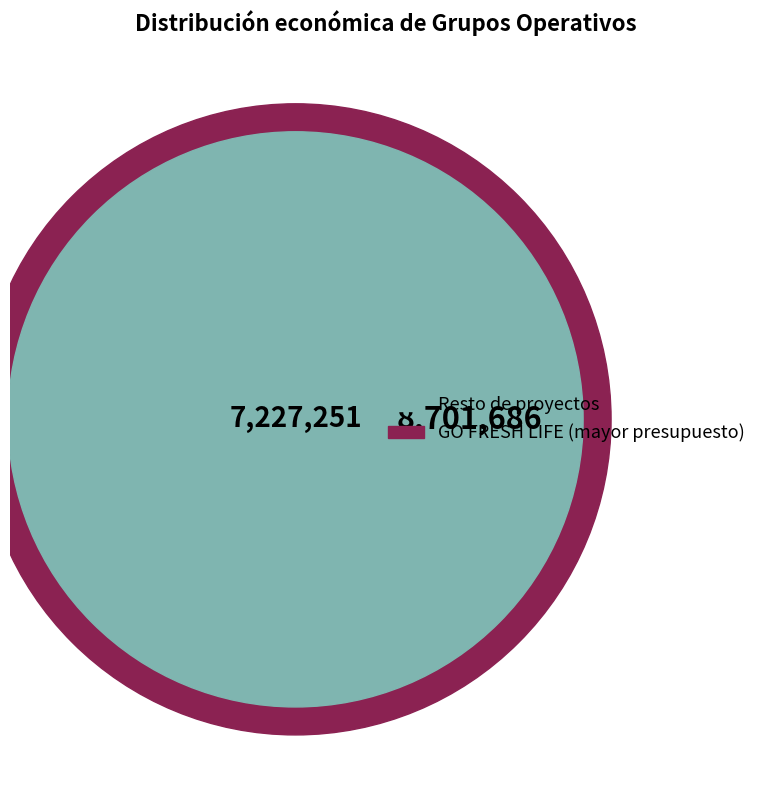

What is the majority slice?

GO FRESH LIFE